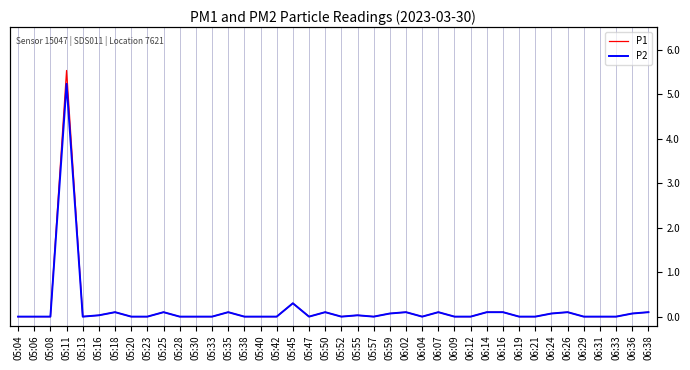

True or false: P1 has more than 0 points higher than both neighbors.

True